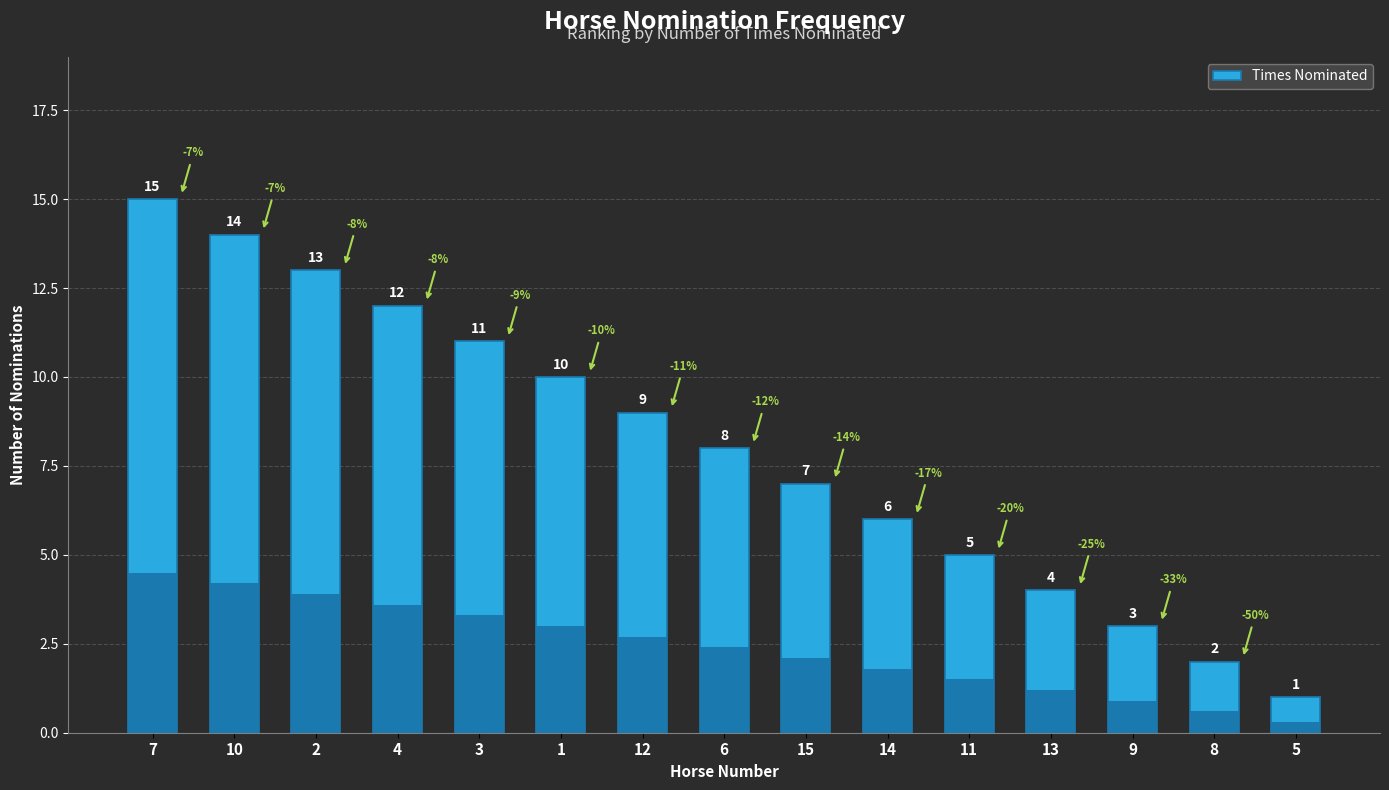

What is the change in value from 1 to 5?

-9